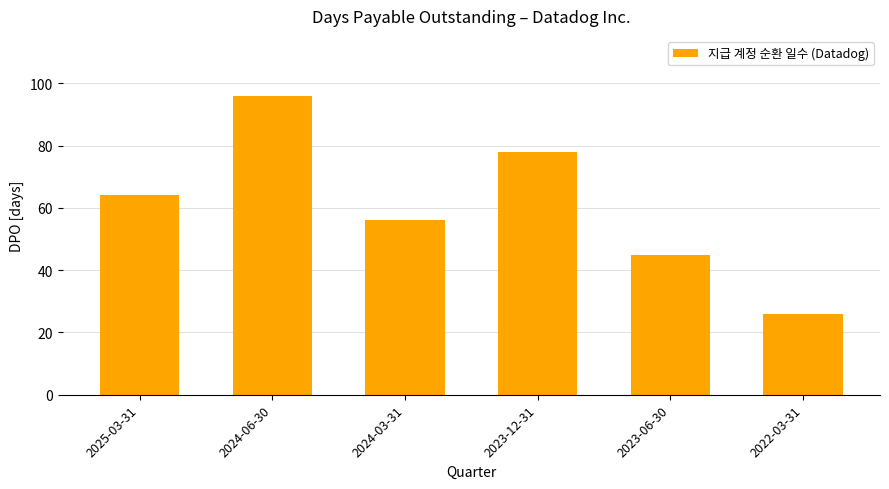

Count the number of data series in this chart.

1